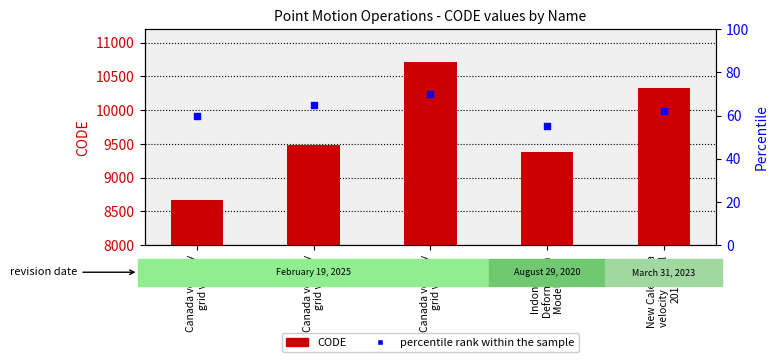

Which series has the largest total across all categories?

CODE